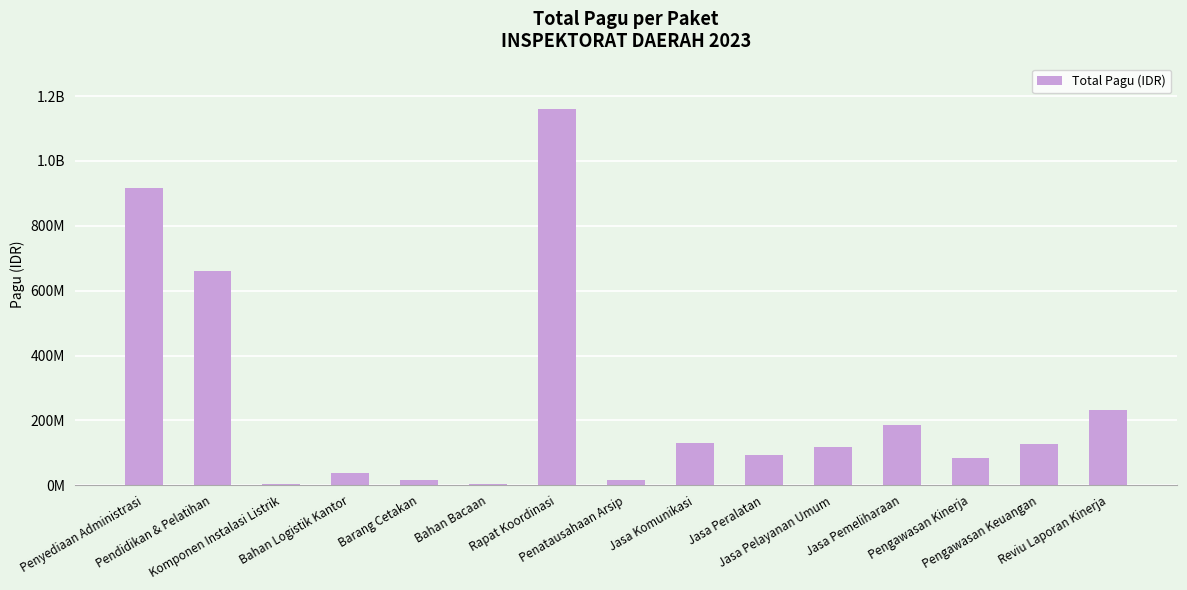

Which label corresponds to the smallest value in the chart?

Bahan Bacaan